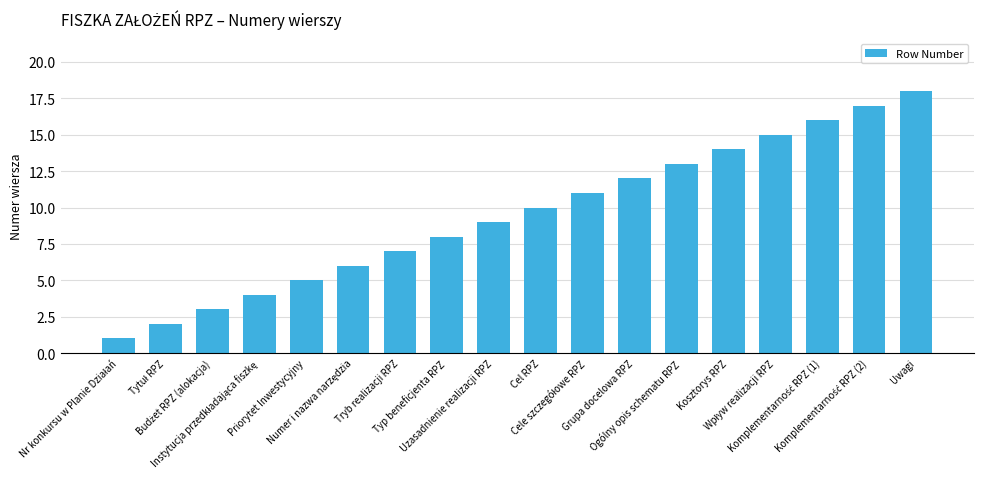

Which label corresponds to the largest value in the chart?

Uwagi